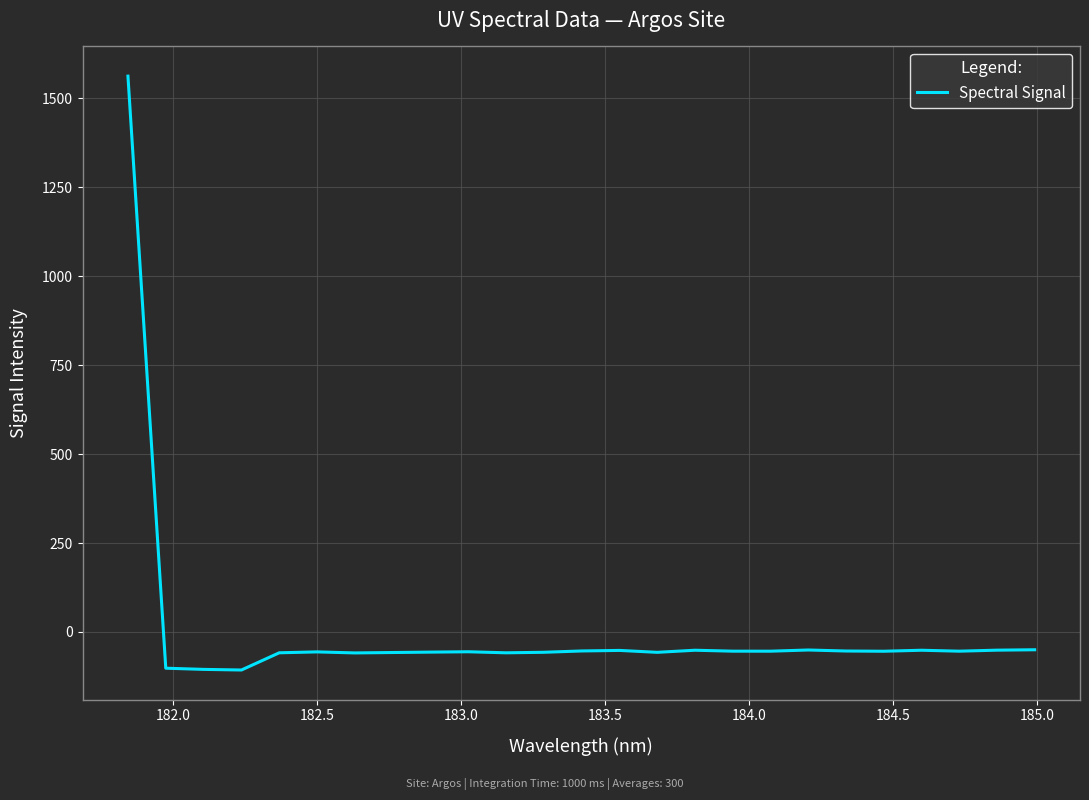

What is the difference between the second highest and second lowest values?

55.2